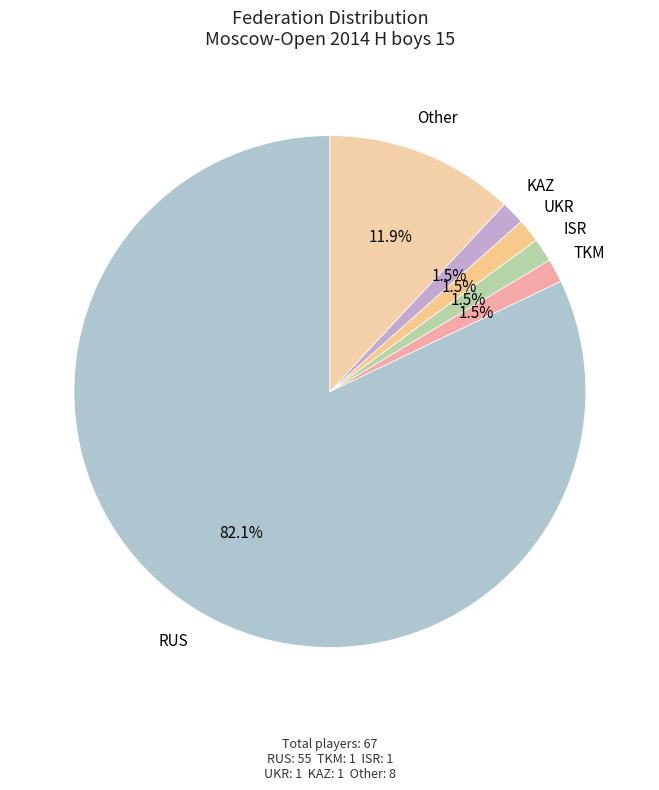

Is RUS the majority of the pie?

Yes